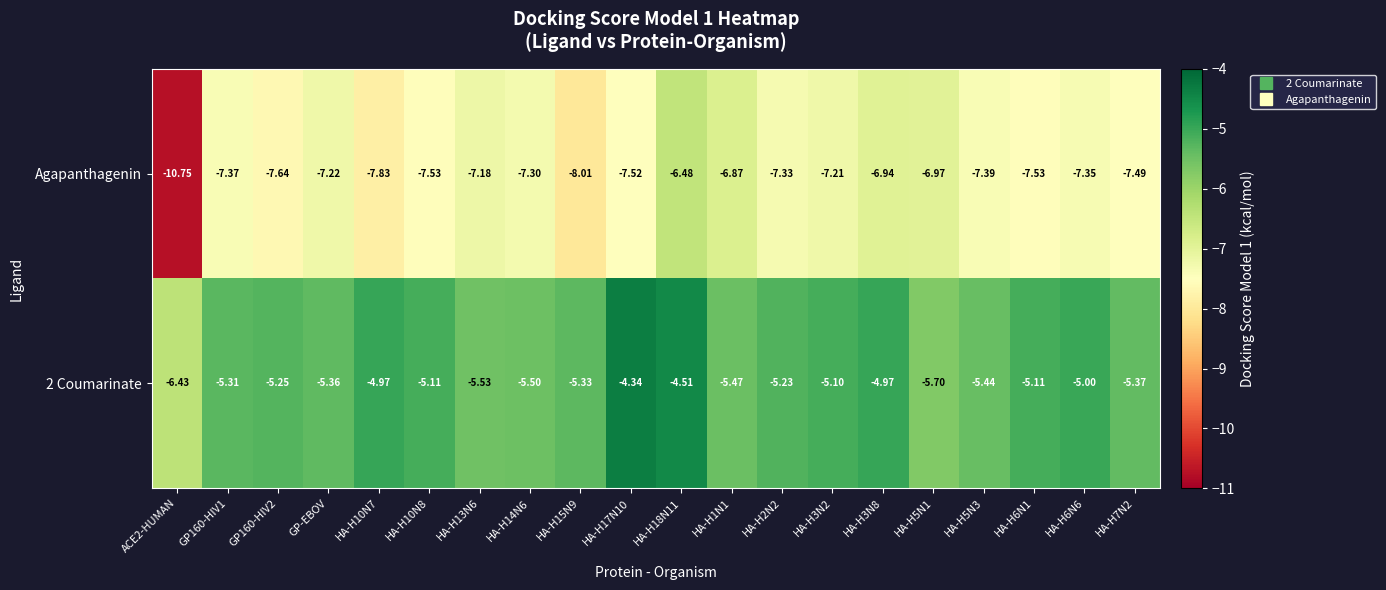

Which series has the largest range (max minus min)?

Agapanthagenin